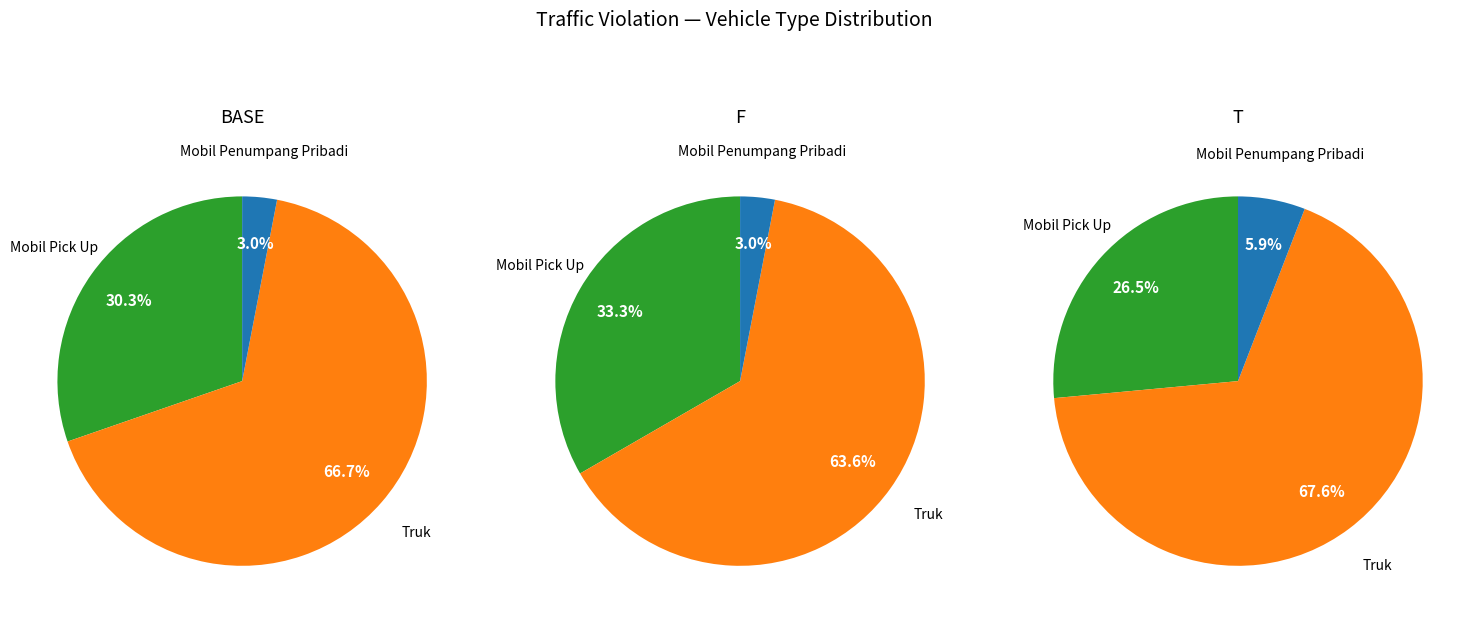

Is it true that Mobil Pick Up is 37% of the pie?

False